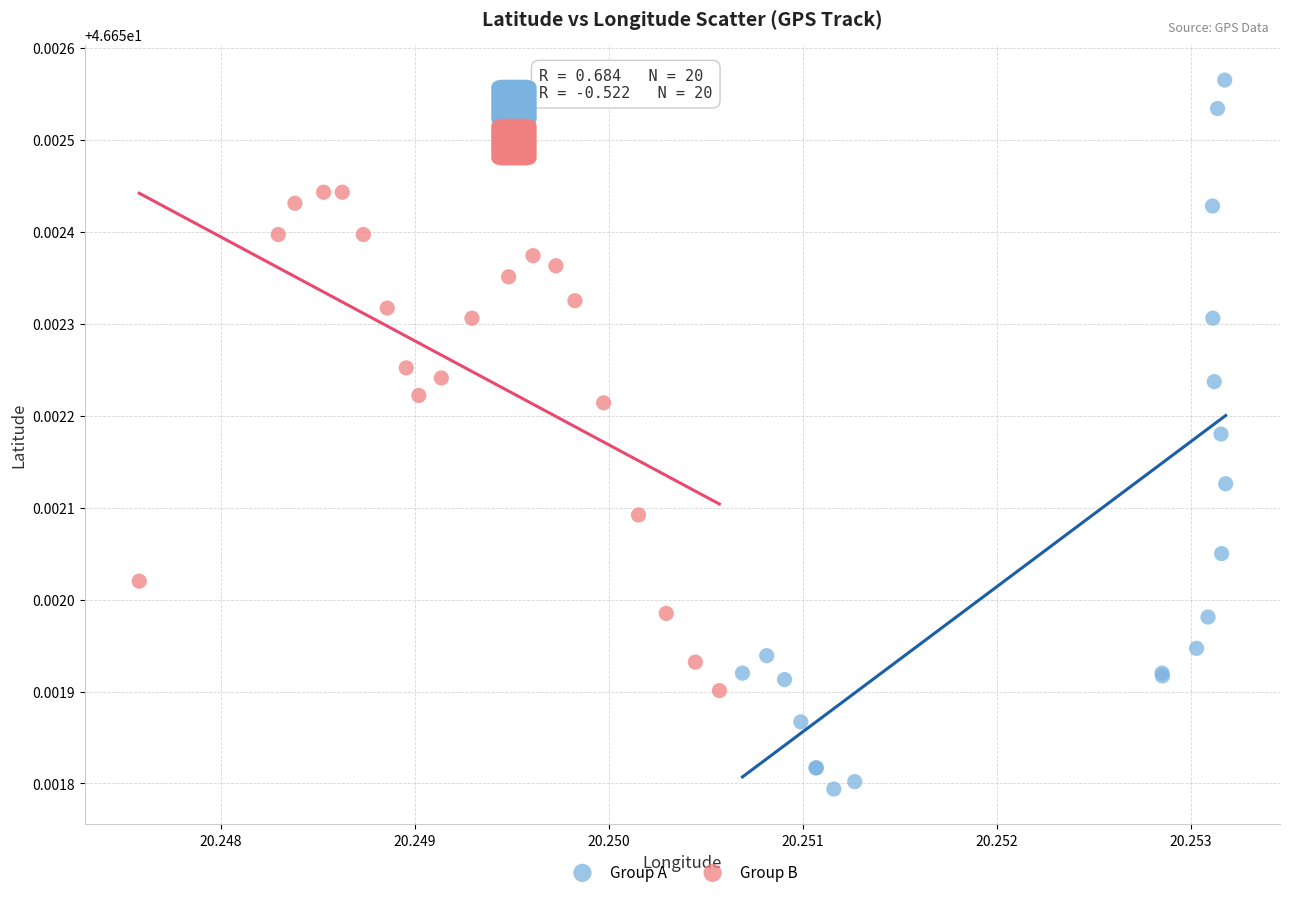

Which series contains the highest Y value?

Group A